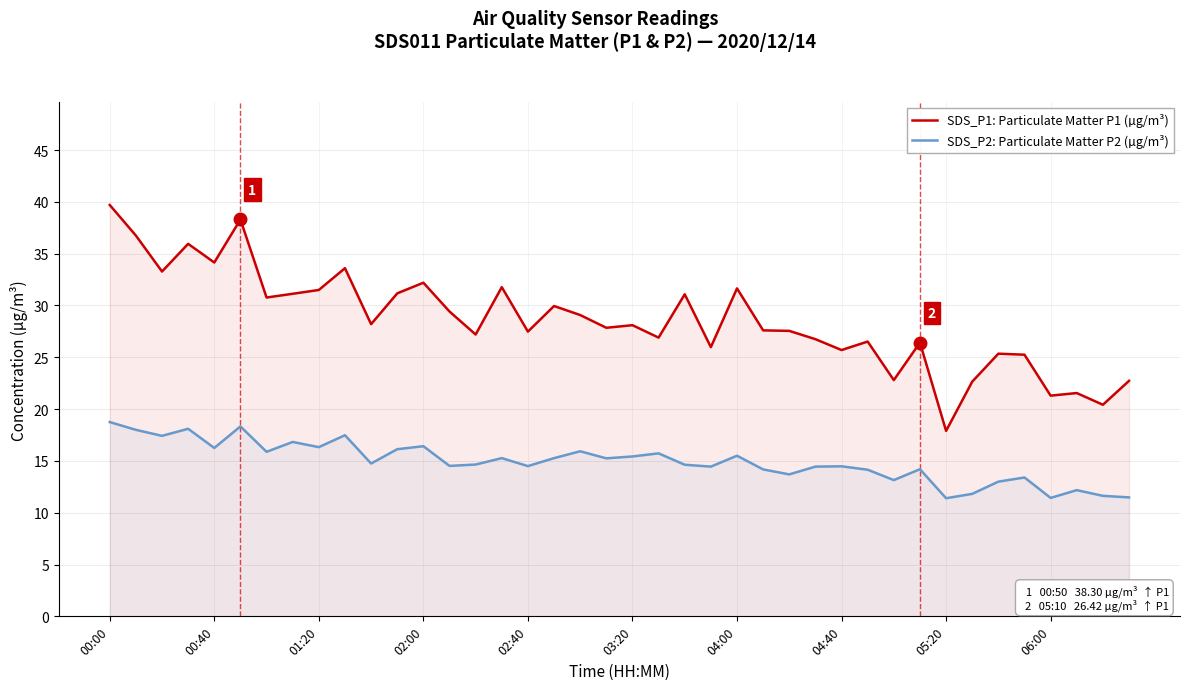

Which series has the largest total across all categories?

SDS_P1: Particulate Matter P1 (µg/m³)